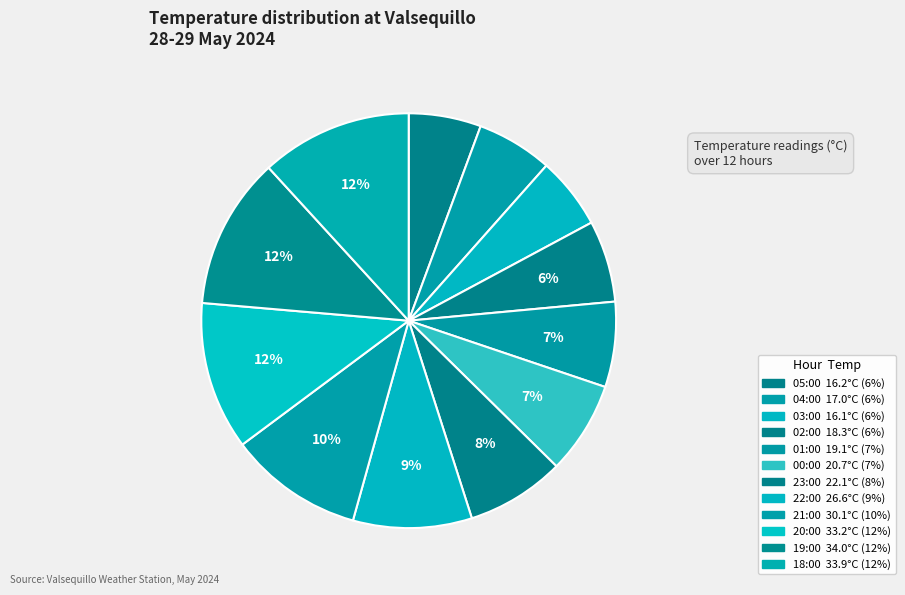

Rank the categories by value from lowest to highest.

03:00, 05:00, 04:00, 02:00, 01:00, 00:00, 23:00, 22:00, 21:00, 20:00, 18:00, 19:00